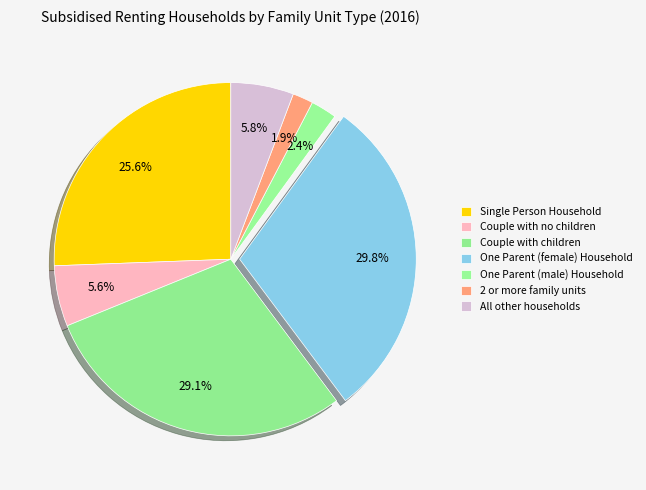

Count the number of slices in the pie.

7